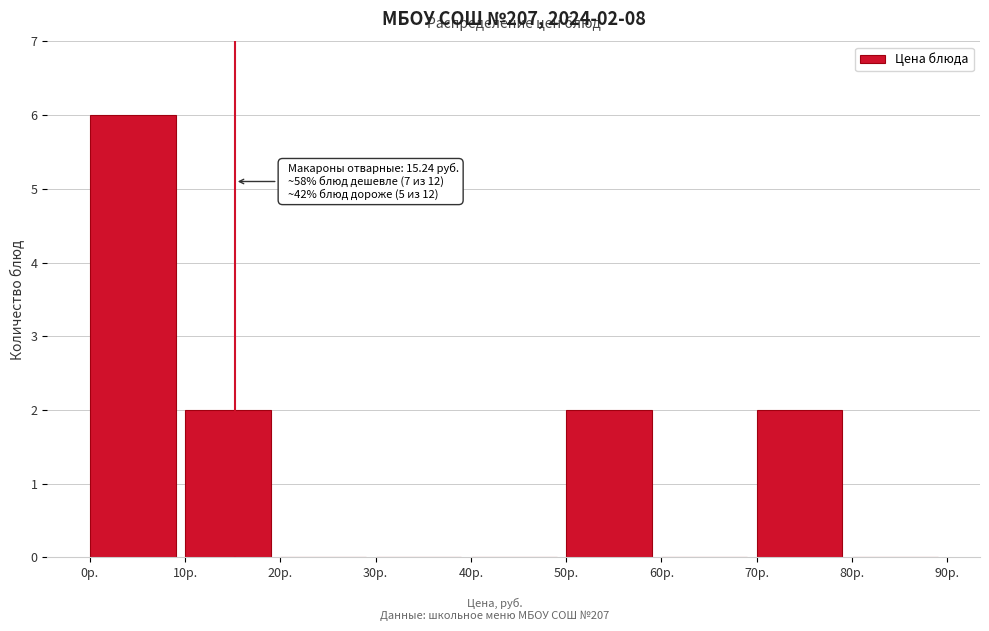

Over which range of the x-axis is the bar tallest?

0 to 10